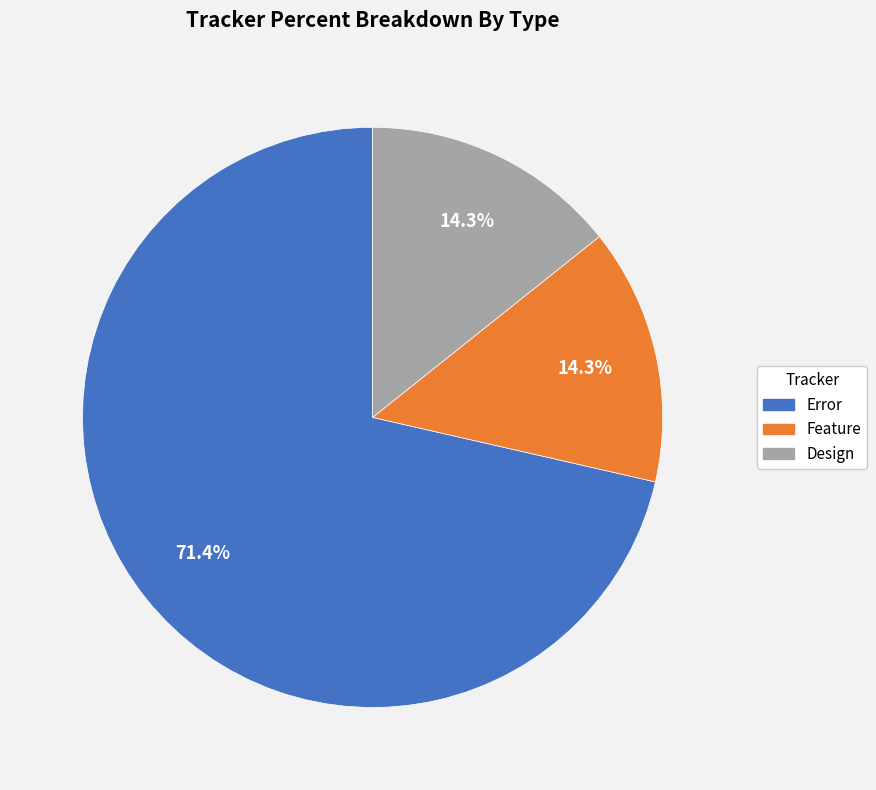

Combined, what portion of the pie is Feature and Error?

85.7%